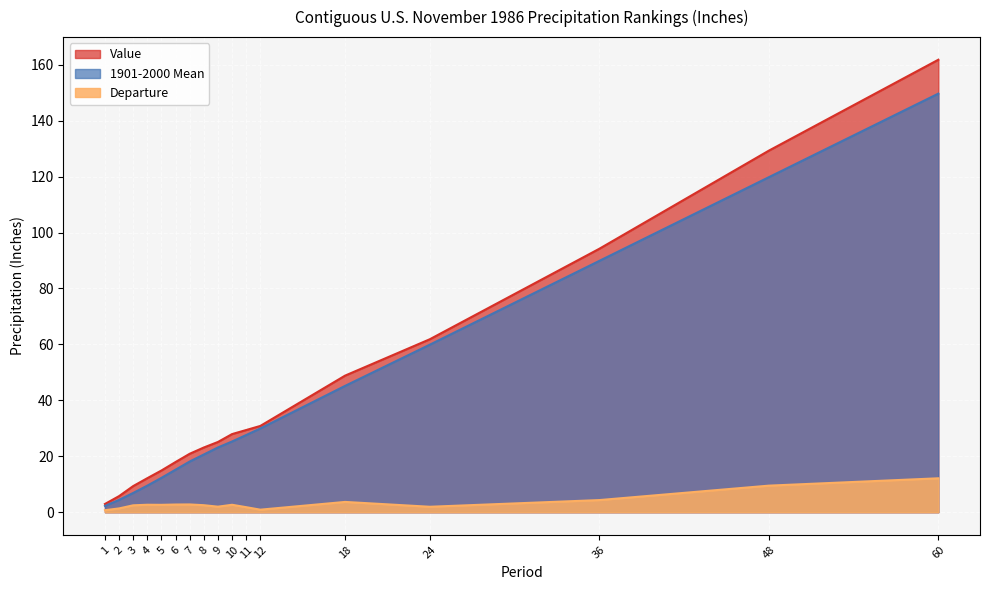

What is the difference between the maximum and second lowest values in the 1901-2000 Mean series?

145.3